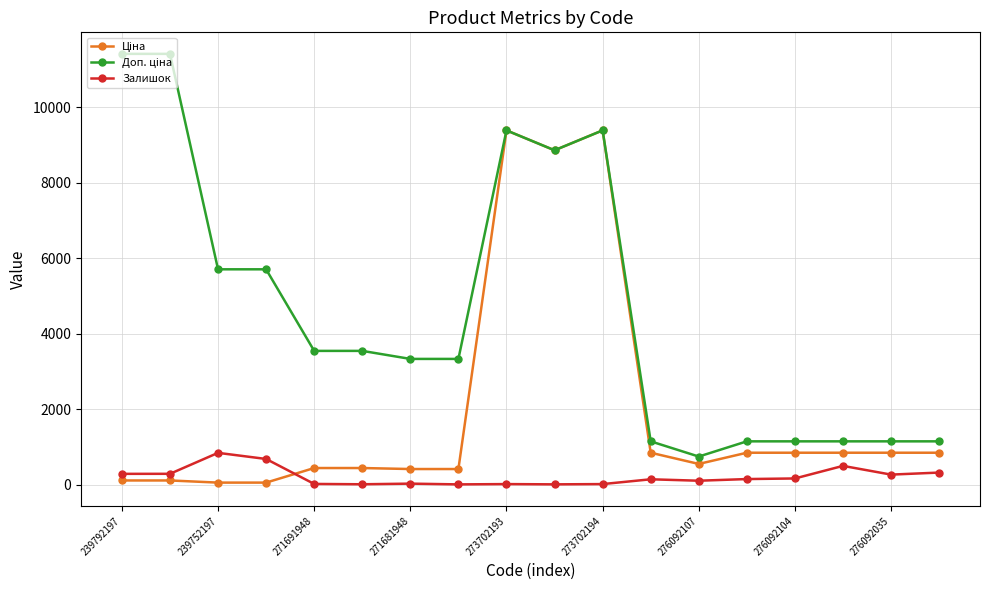

True or false: Залишок has more than 1 interior local peaks.

True